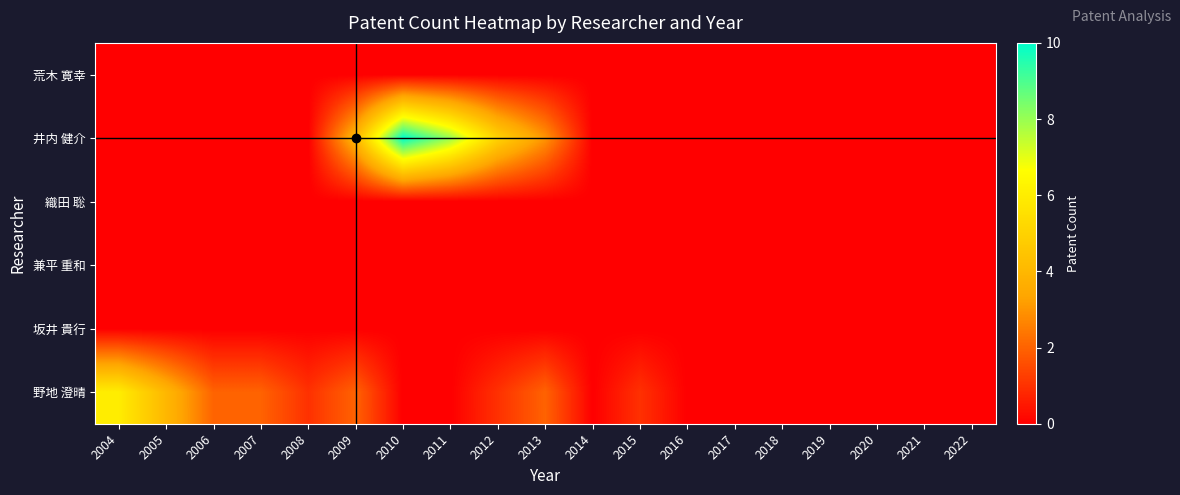

Count the number of data series in this chart.

6